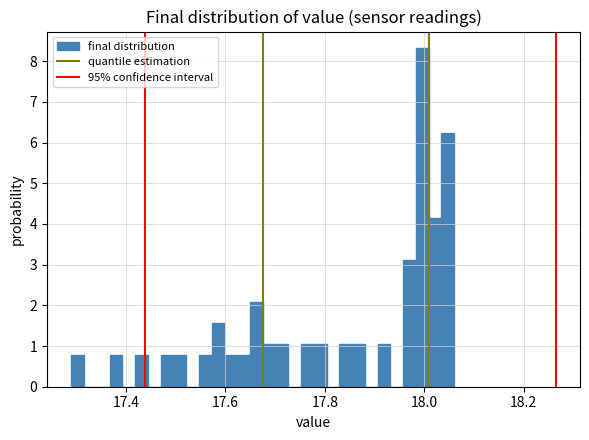

Around what value on the x-axis is the tallest bar? Give the approximate position of its centre, as read against the axis.

18.00